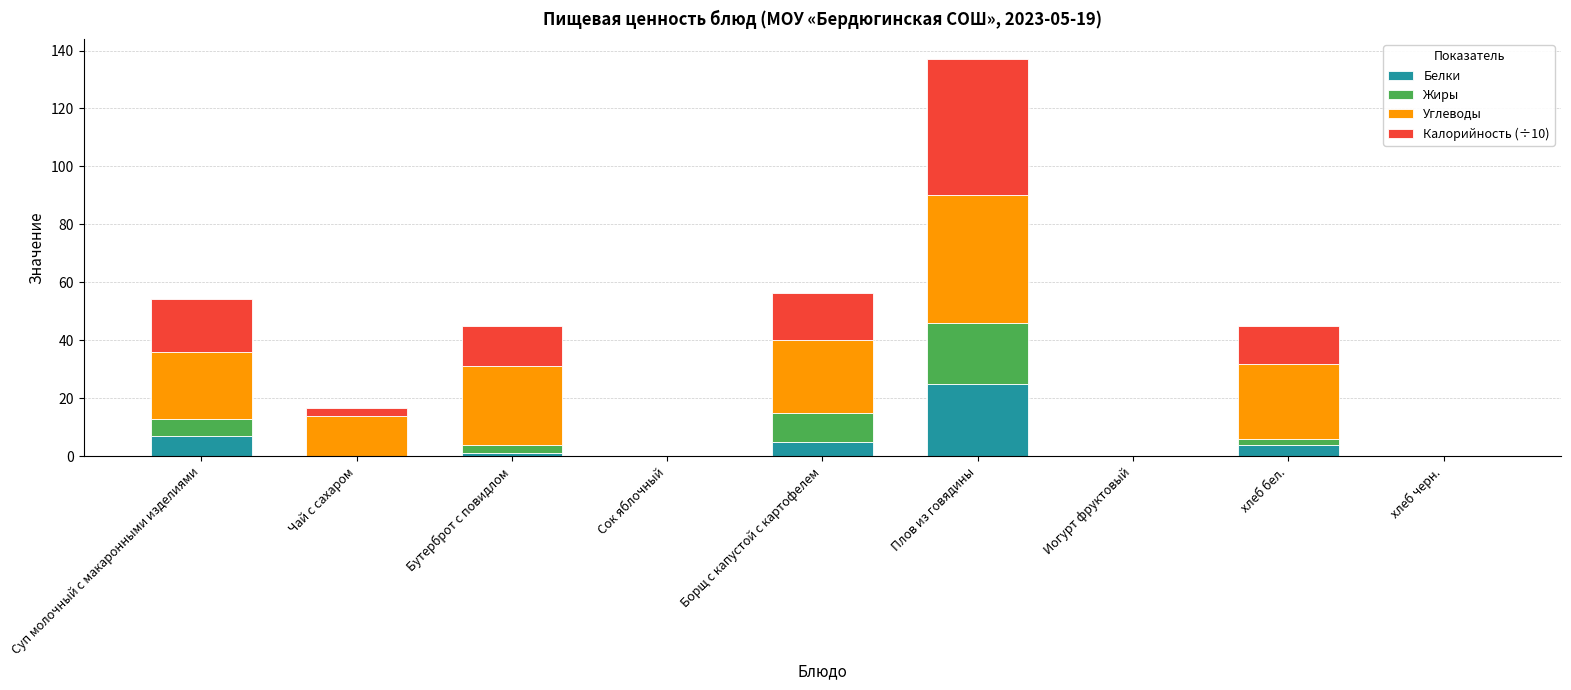

At which category is the sum across all series the highest?

Плов из говядины